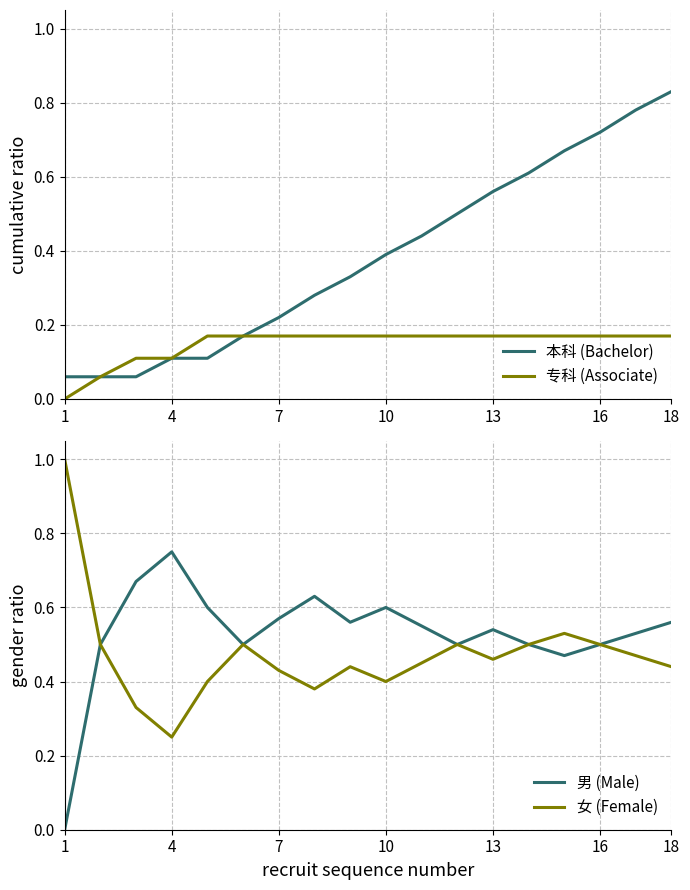

Which label corresponds to the largest value in the chart?

1